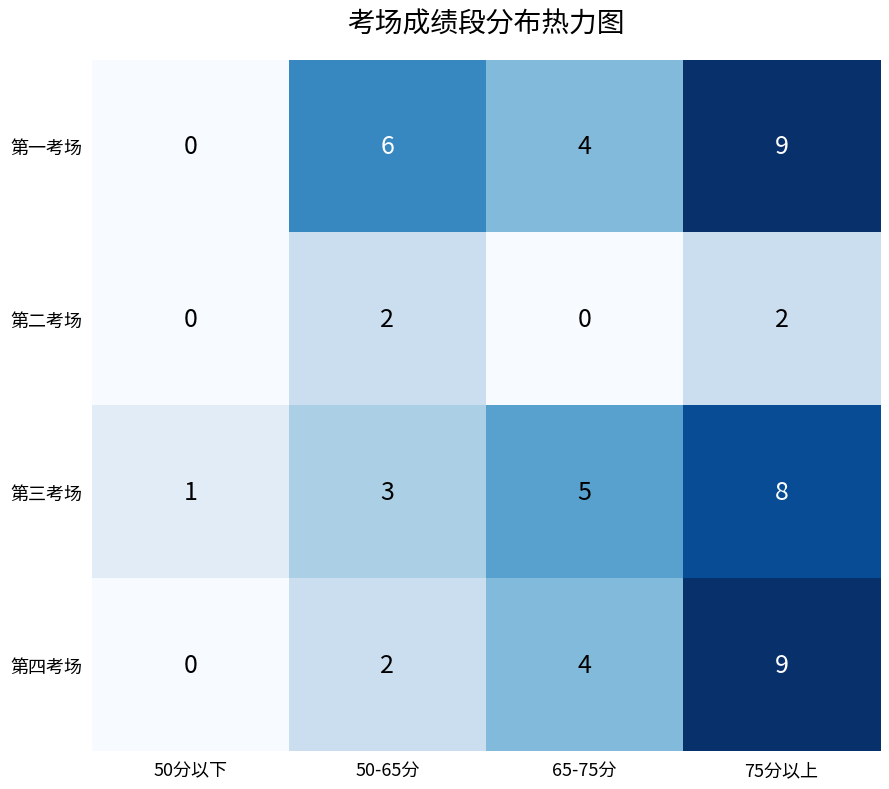

How many data points in 第三考场 are less than 5?

2